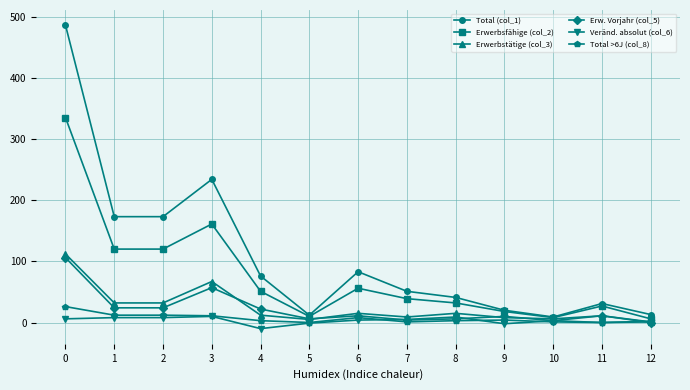

Which series has the largest total across all categories?

Total (col_1)